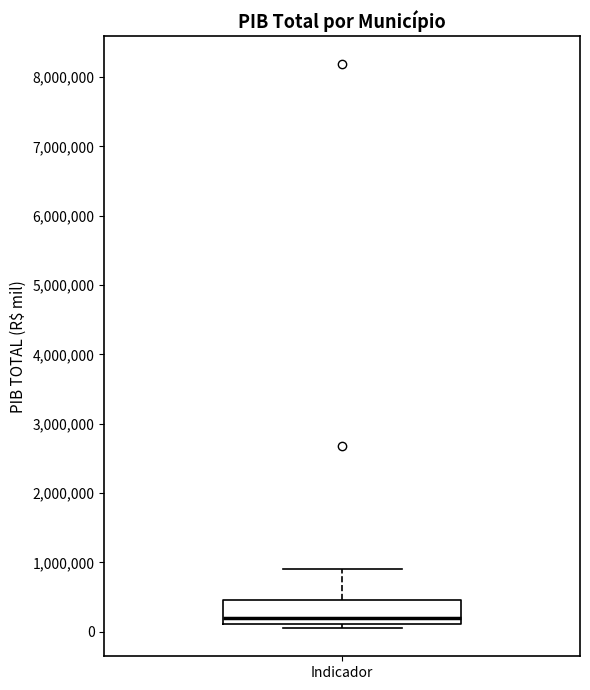

Where is the lower edge of the box for Indicador on the y-axis? The values are not printed on the chart, so give them approximately, as read against the axis.

100000